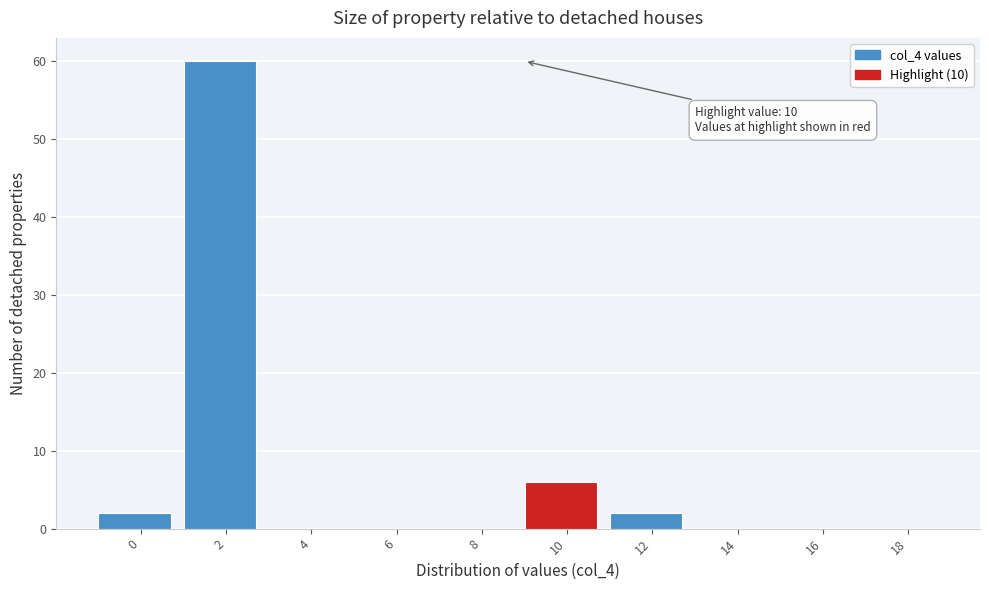

Reading left to right, what are all the values shown in this chart?

0=2	2=60	4=0	6=0	8=0	10=6	12=2	14=0	16=0	18=0